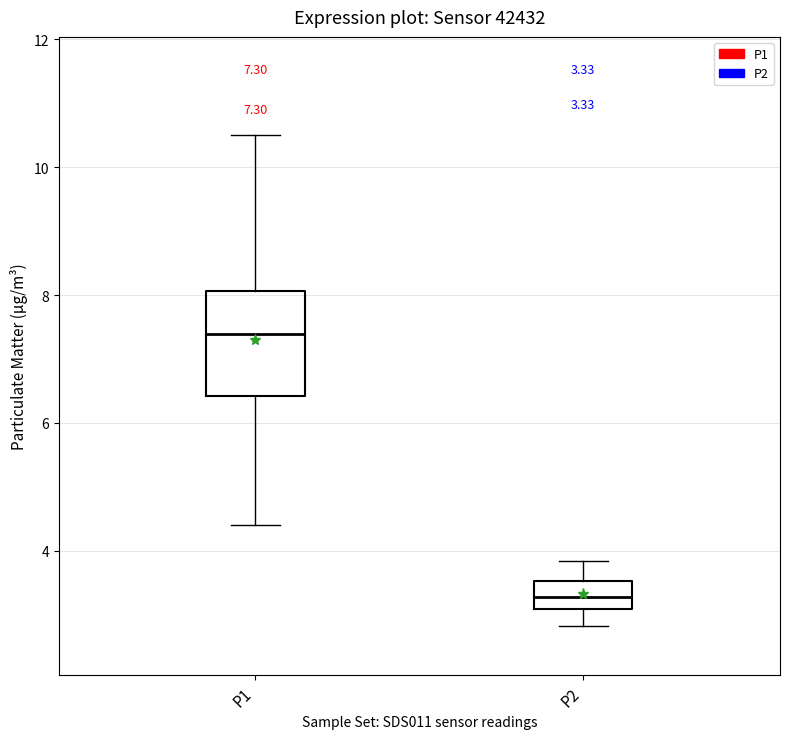

Which box's median line is the highest?

P1